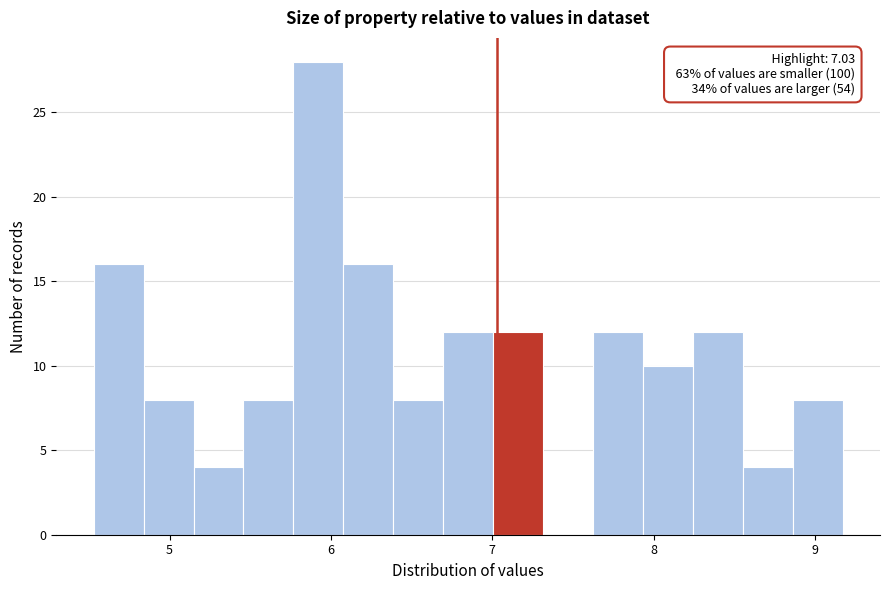

Read against the x-axis, roughly where is the centre of the tallest bar?

5.9